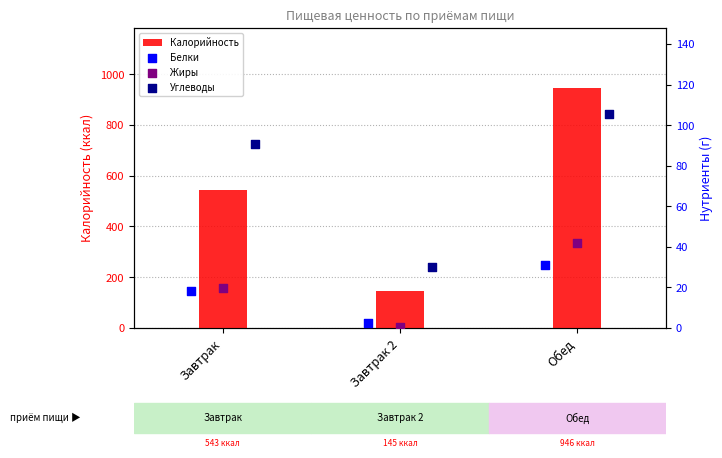

What is the average value of the Калорийность series?

544.5